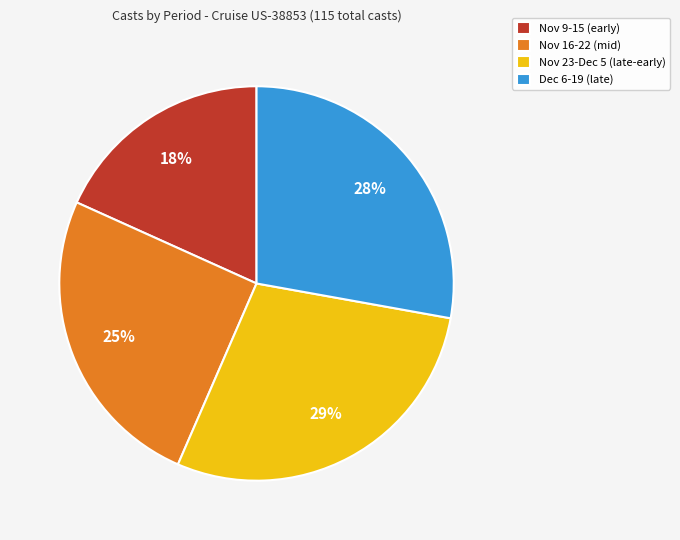

Is the sum of Nov 16-22 (mid) and Nov 23-Dec 5 (late-early) greater than half?

Yes